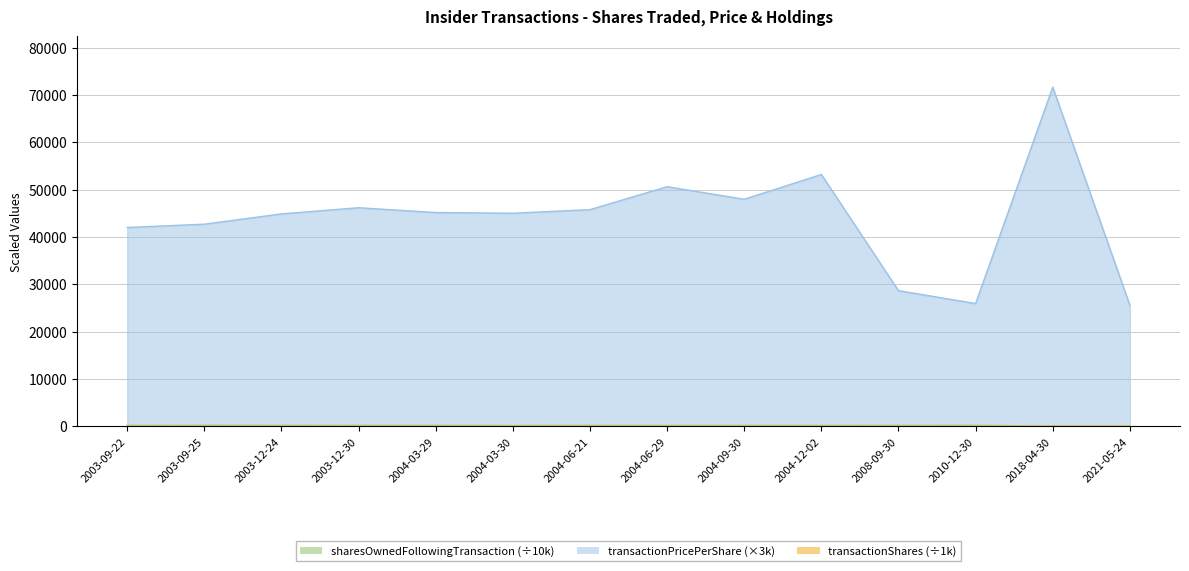

Which label corresponds to the smallest value in the chart?

2003-09-25